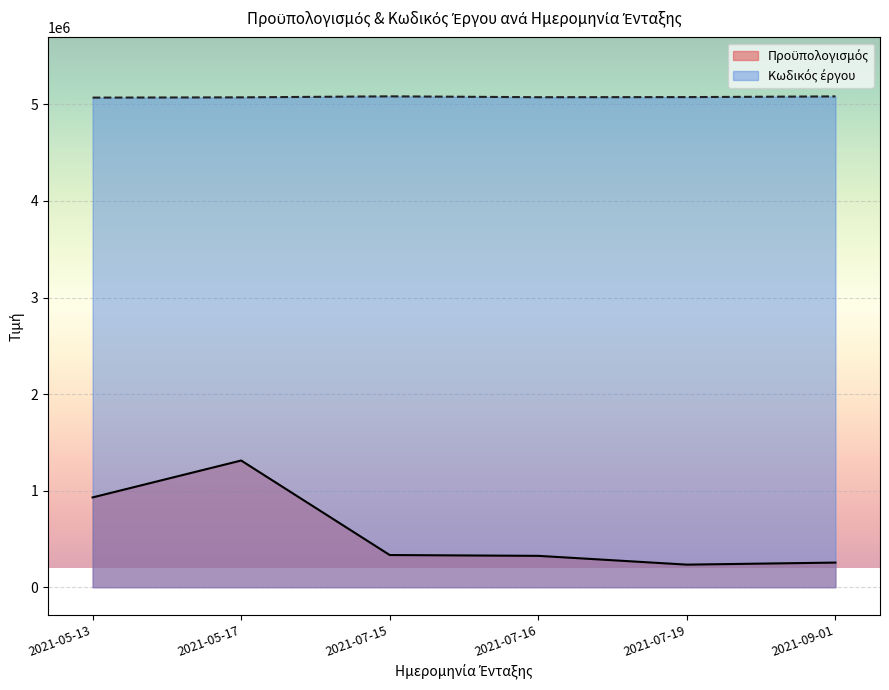

Count the number of categories in the chart.

6